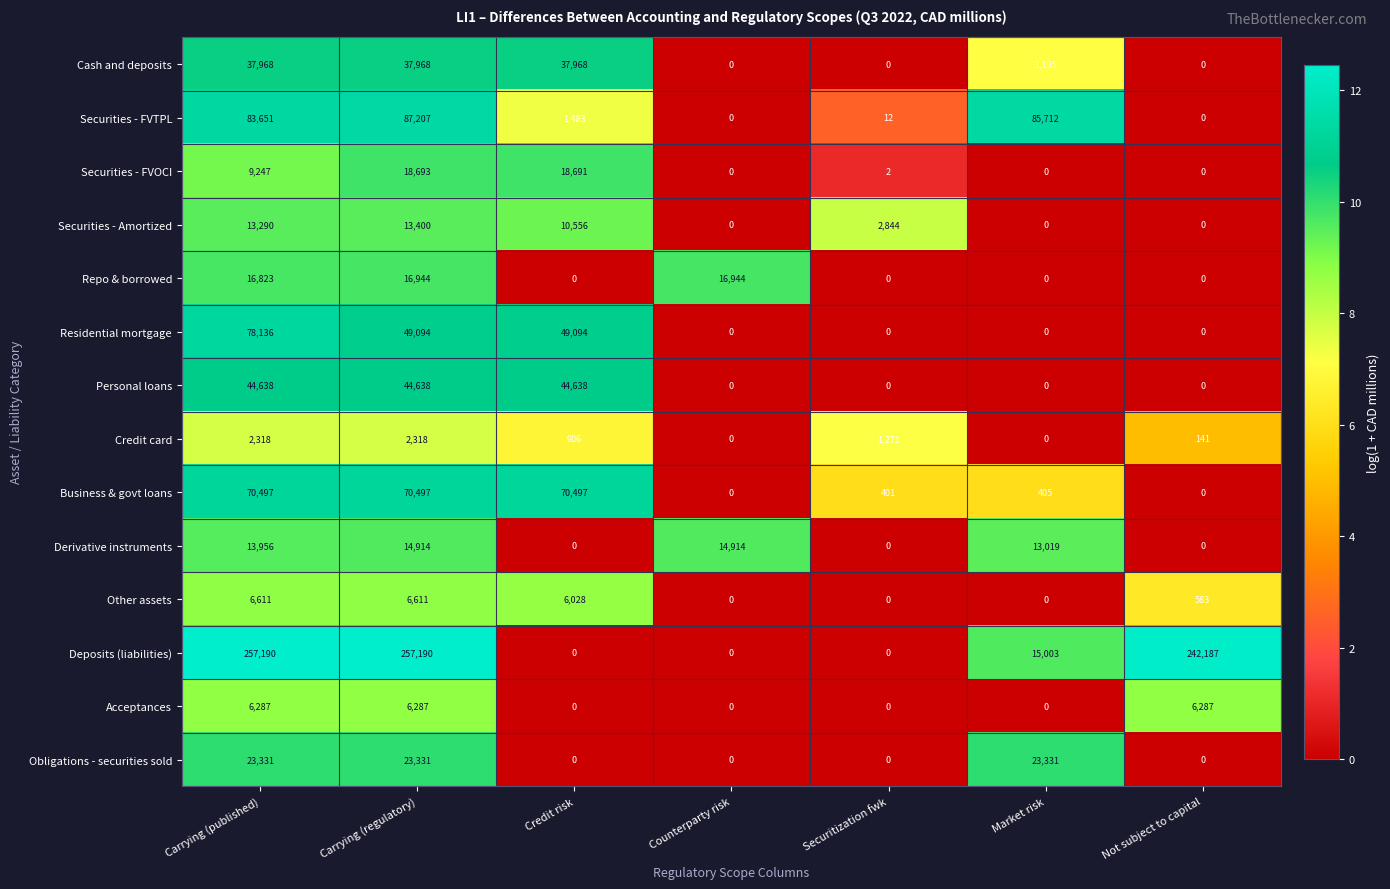

What is the sum of all Personal loans values?

133914